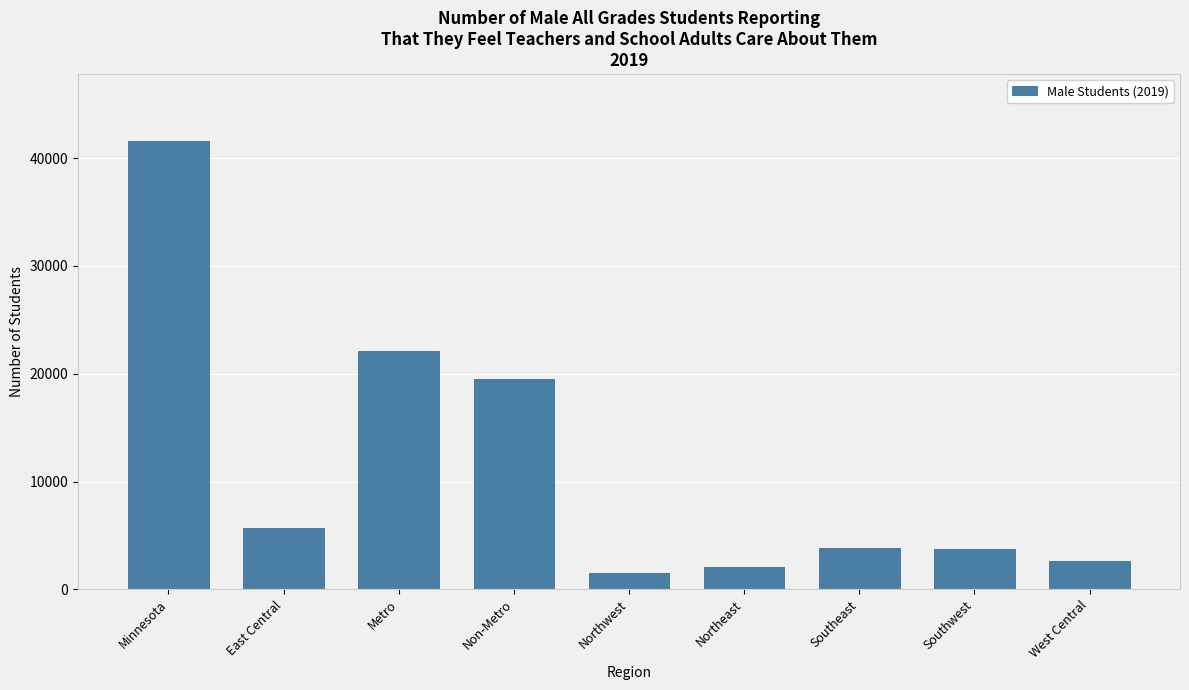

What is the smallest value displayed?

1538